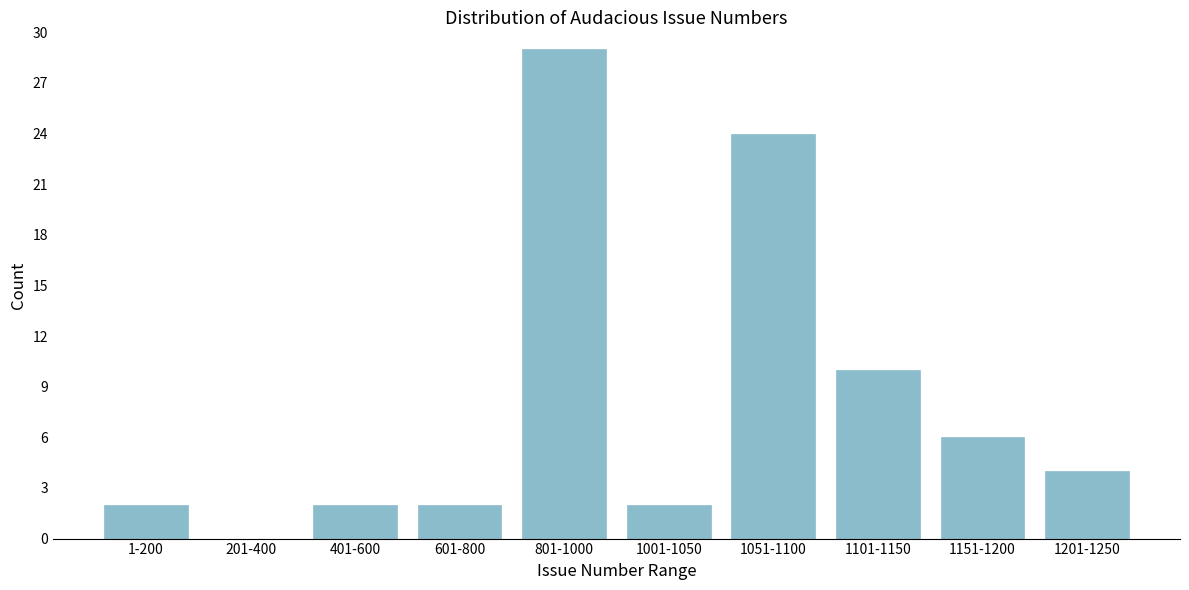

What is the greatest value displayed?

29